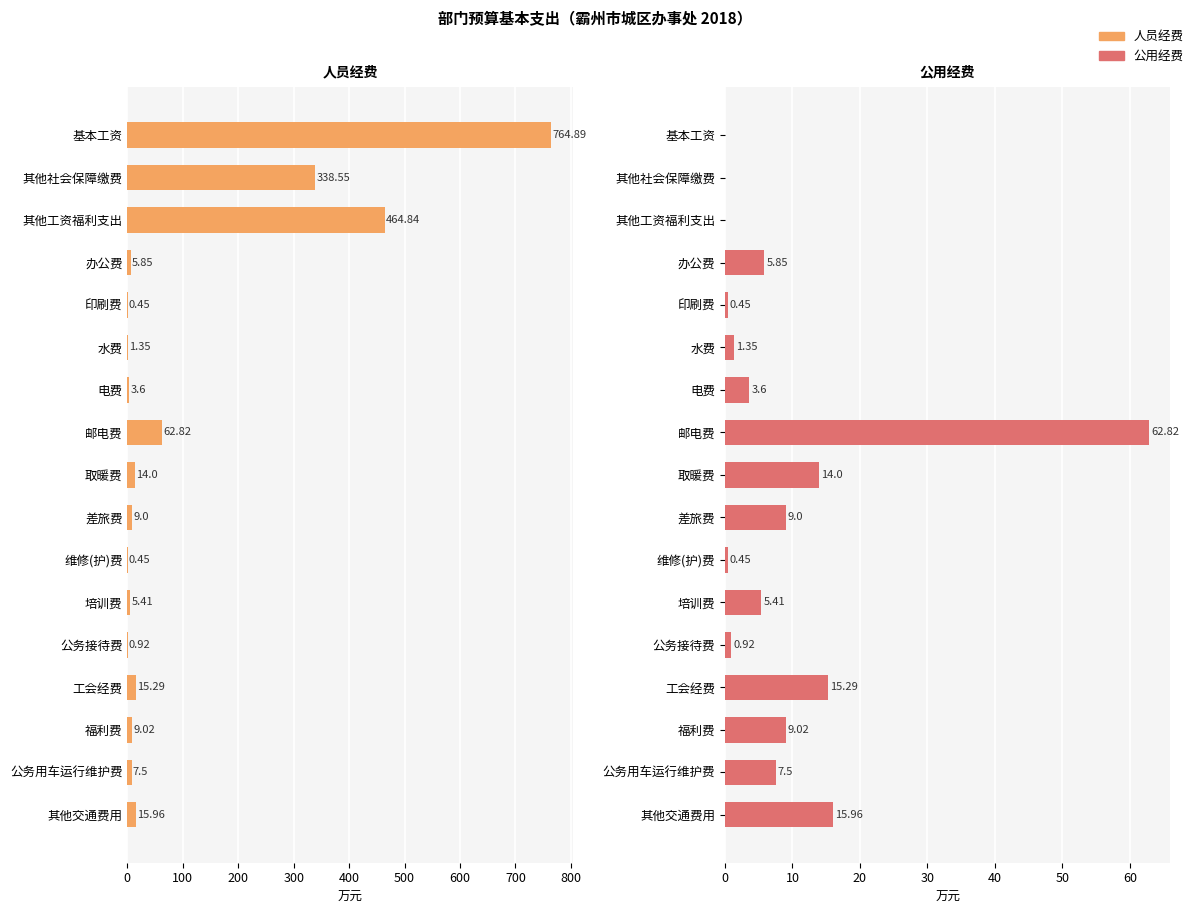

What is the difference between the maximum and minimum values in the 人员经费 series?

764.4